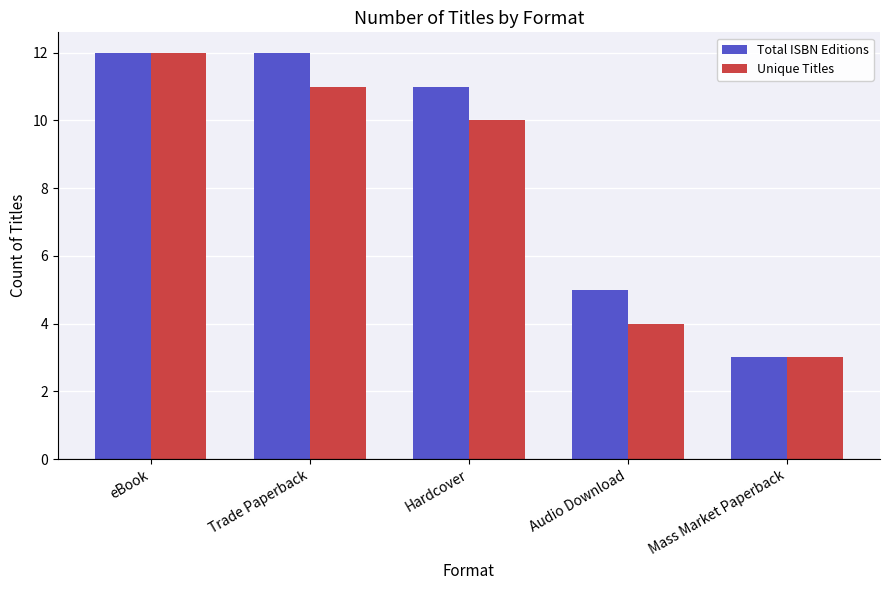

What is the value of the Total ISBN Editions bar at the 2nd from the left?

12